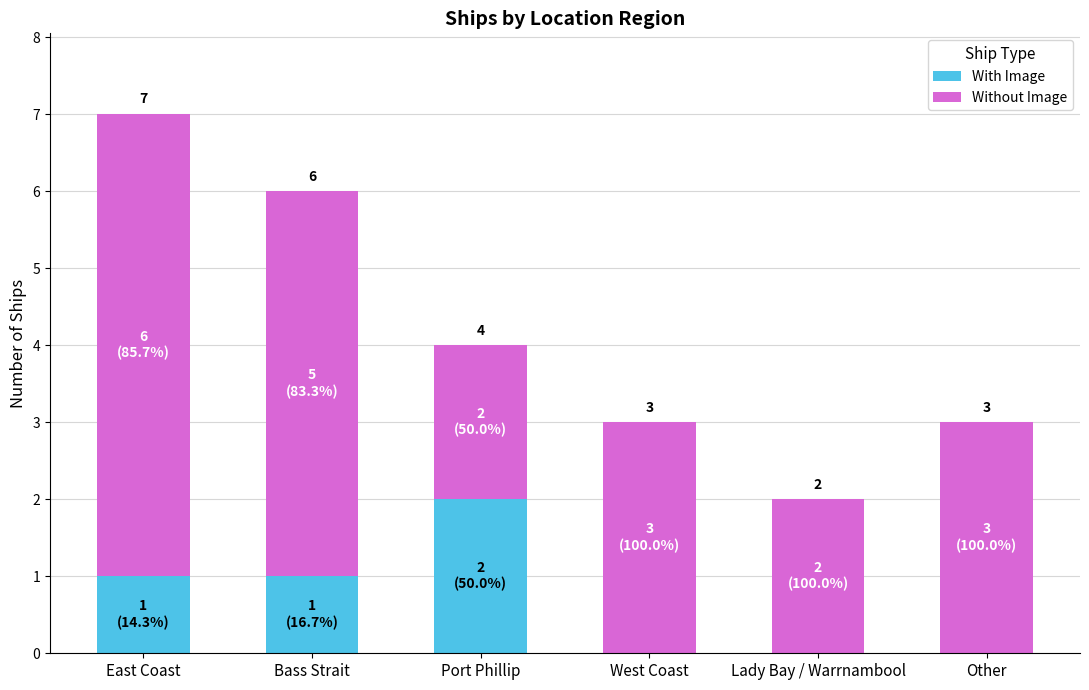

What is the sum of all With Image values?

4